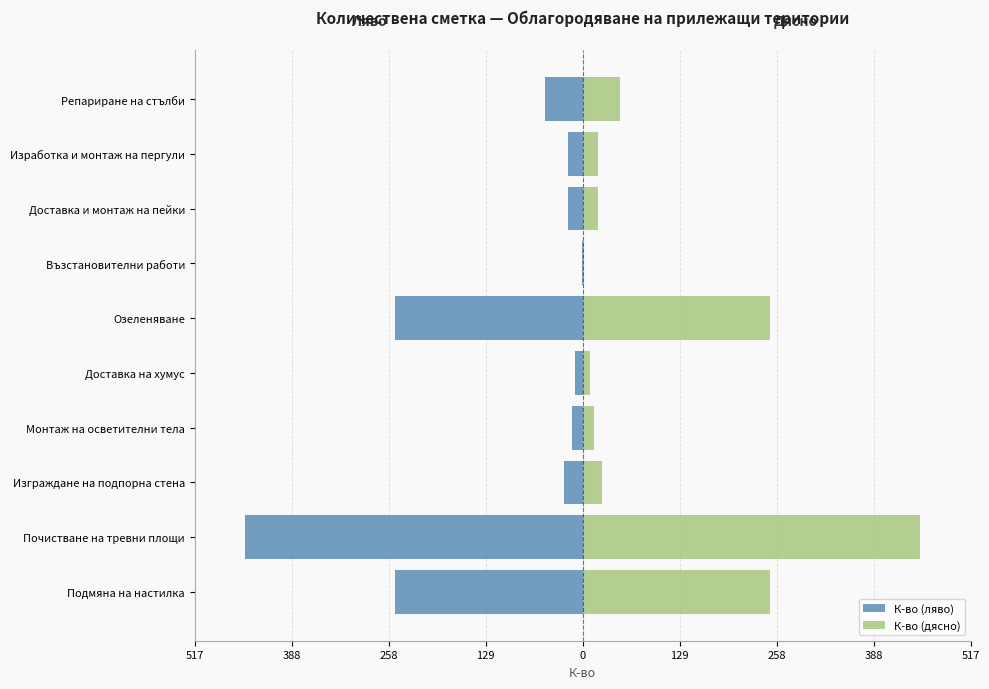

Which series has the widest spread of values?

К-во (ляво)